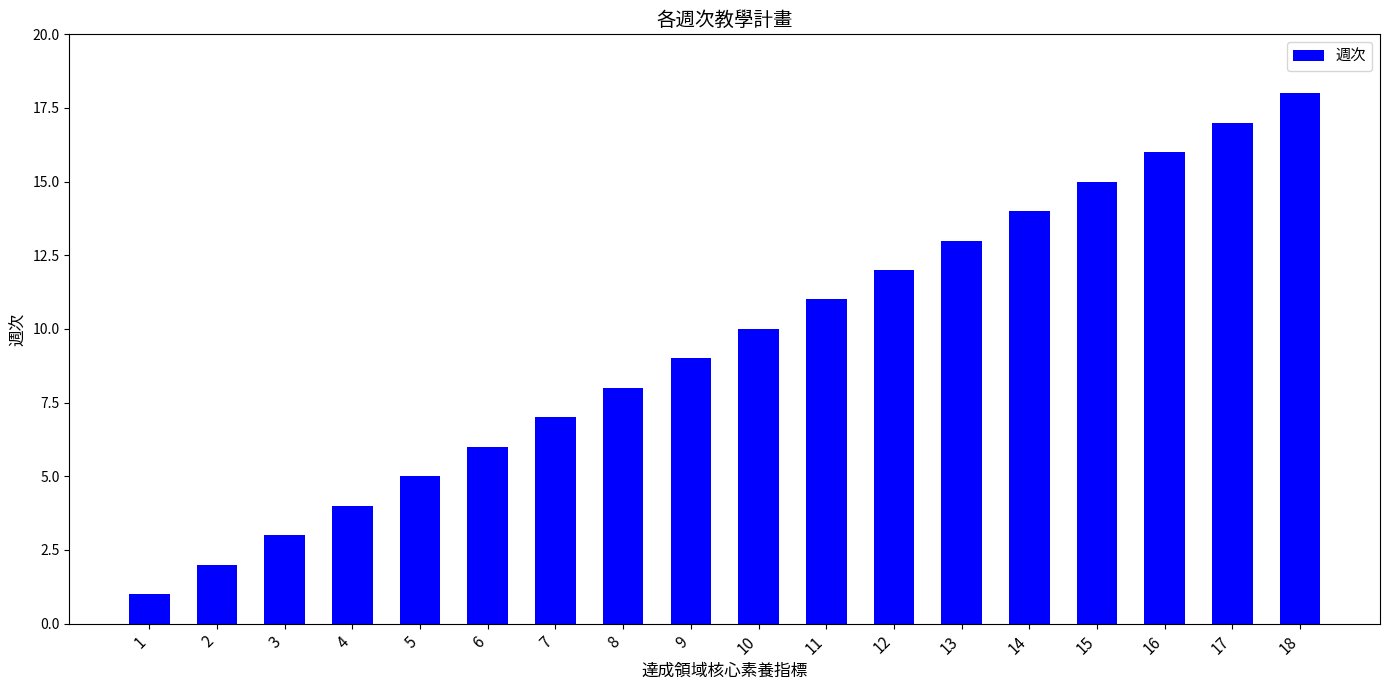

Reading right to left, what are all the values shown in this chart?

18	17	16	15	14	13	12	11	10	9	8	7	6	5	4	3	2	1